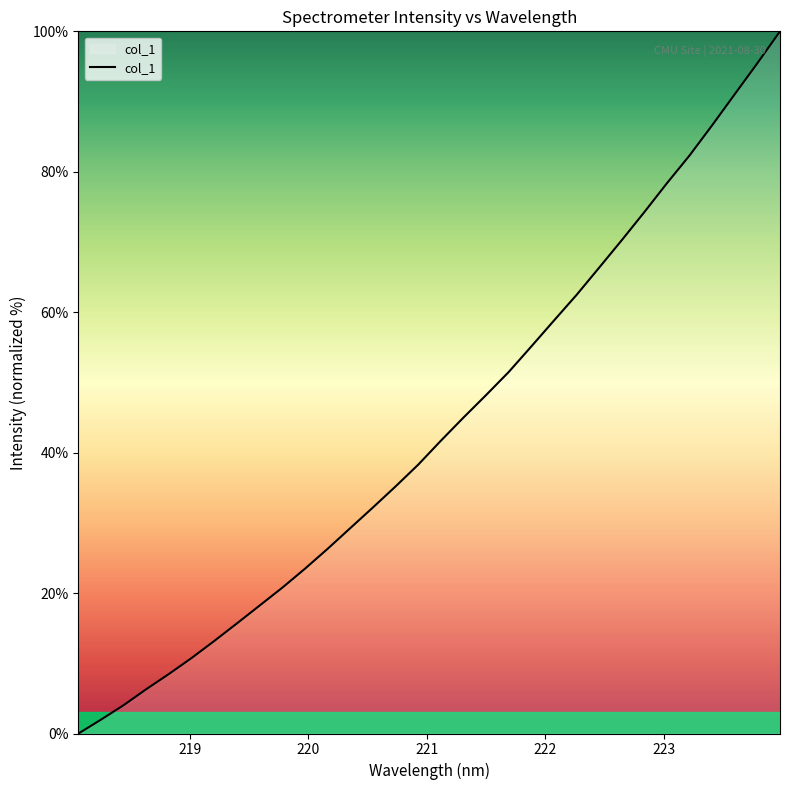

What is the greatest value displayed?

100.0